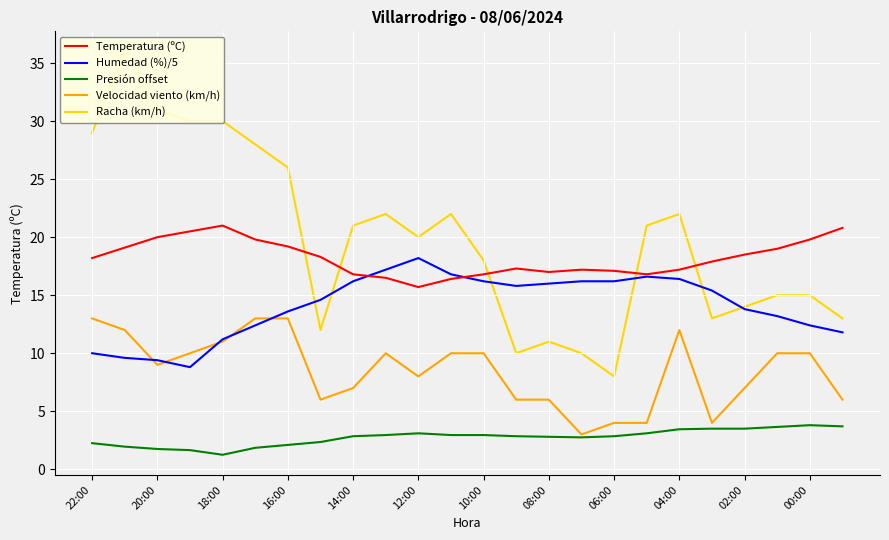

What is the difference between the second highest and second lowest values in the Humedad (%)/5 series?

7.8